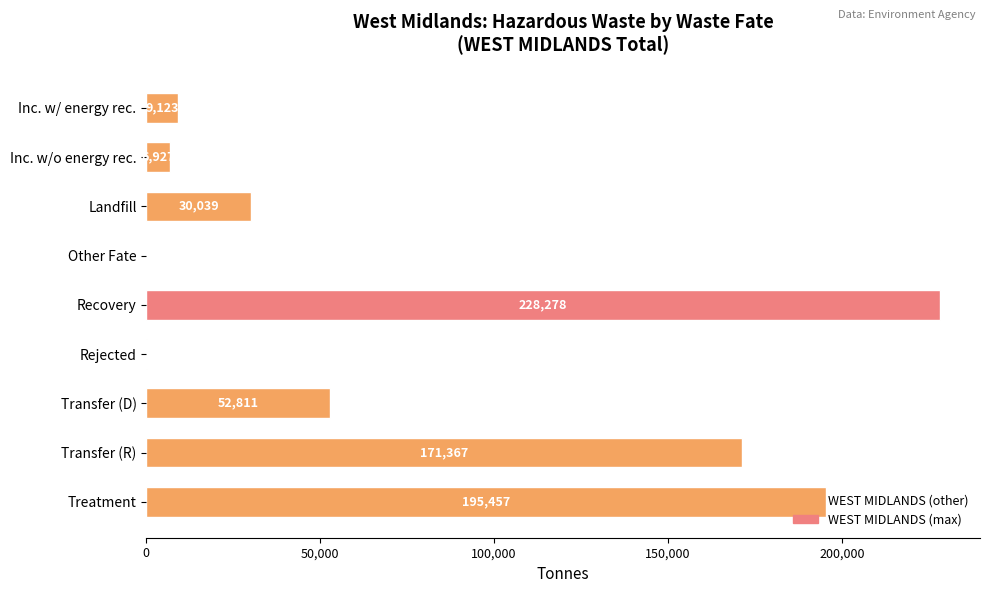

Where is the data nearest to the value 114139?

Transfer (R)